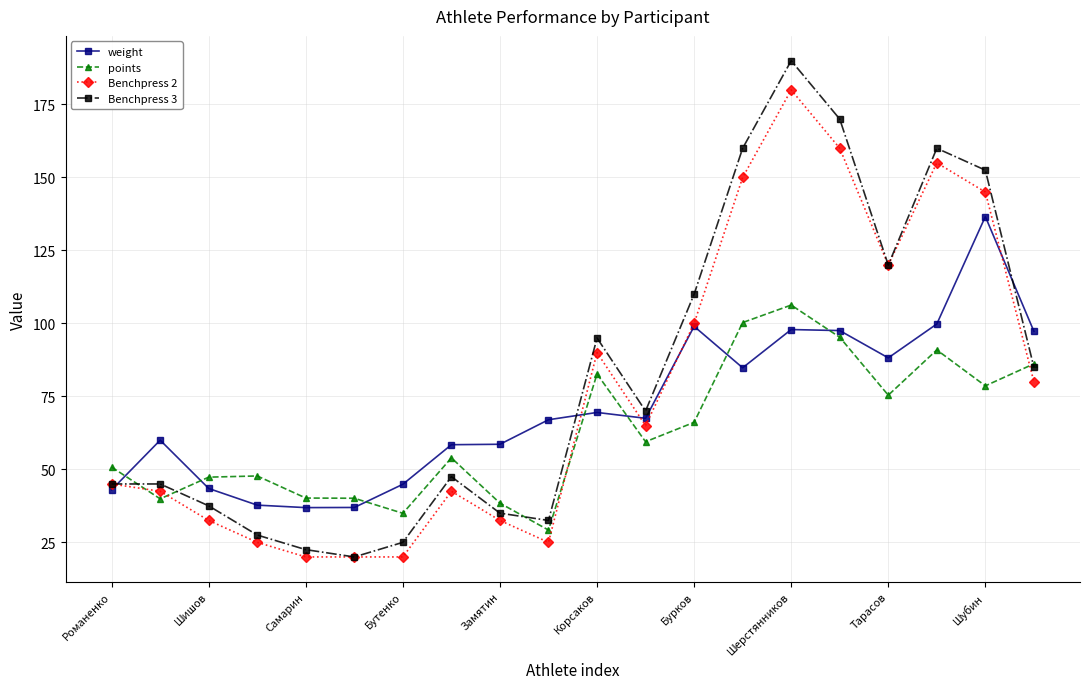

True or false: weight has more than 0 interior local peaks.

True